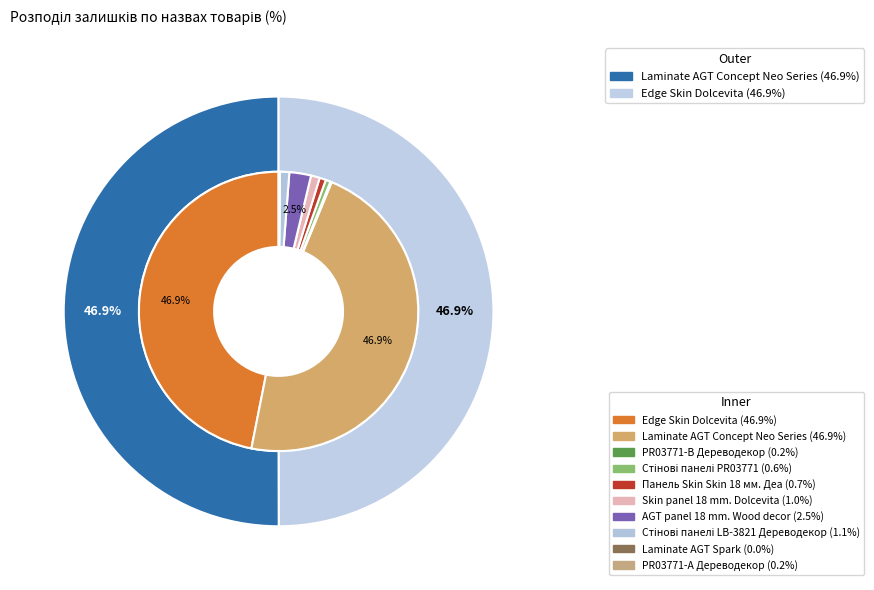

The Панель Skin Skin 18 мм. Деа slice represents 1% of the pie. True or false?

True